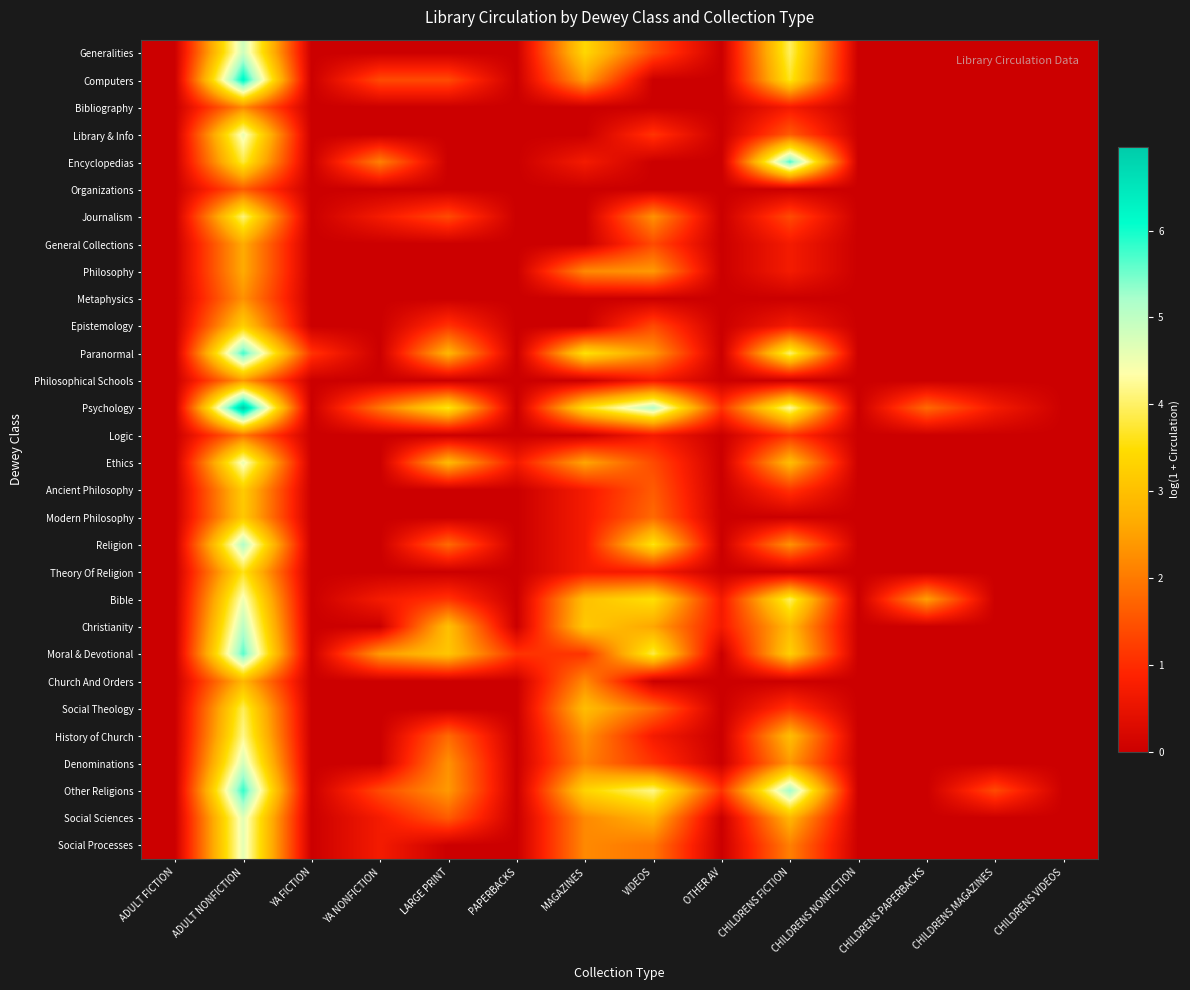

At PAPERBACKS, list the series in order from smallest to largest.

Generalities, Computers, Bibliography, Library & Info, Encyclopedias, Organizations, Journalism, General Collections, Philosophy, Metaphysics, Epistemology, Paranormal, Philosophical Schools, Psychology, Logic, Ancient Philosophy, Modern Philosophy, Religion, Theory Of Religion, Bible, Christianity, Church And Orders, Social Theology, History of Church, Denominations, Other Religions, Social Sciences, Social Processes, Ethics, Moral & Devotional